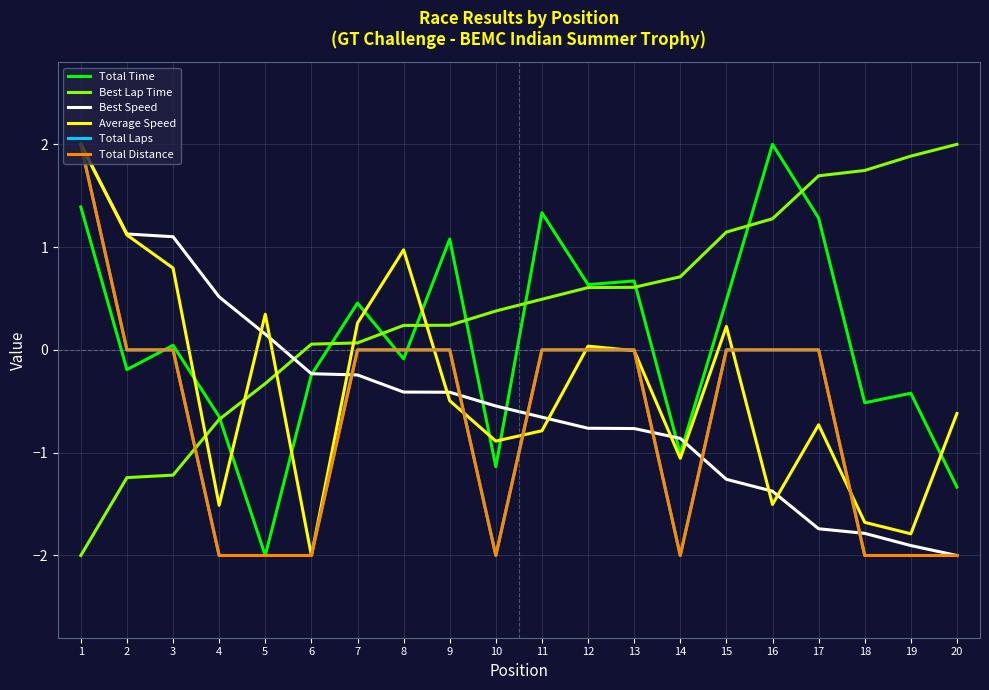

What is the difference between the maximum and minimum values in the Best Speed series?

4.0